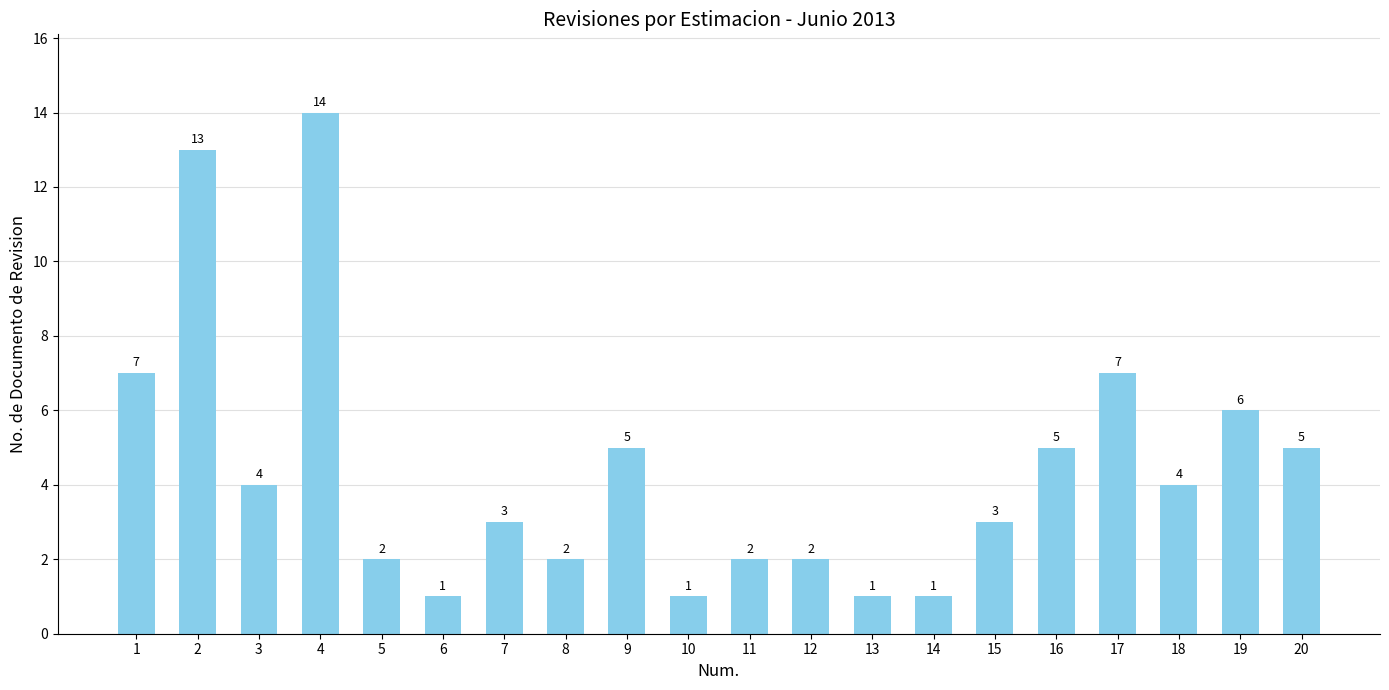

What is the value of the 20th bar from the left?

5